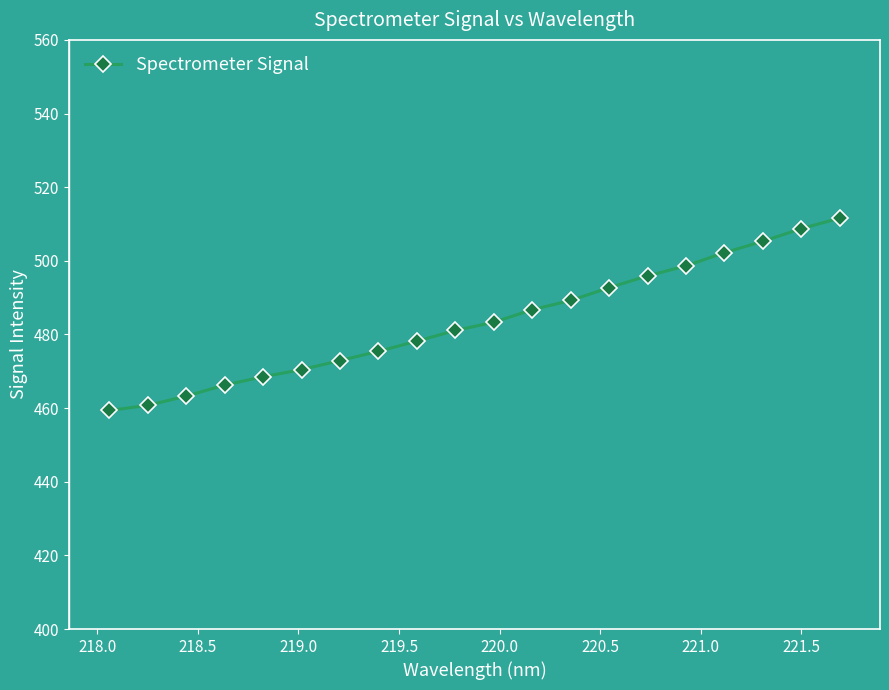

What is the value of the 18th point from the left?

505.3